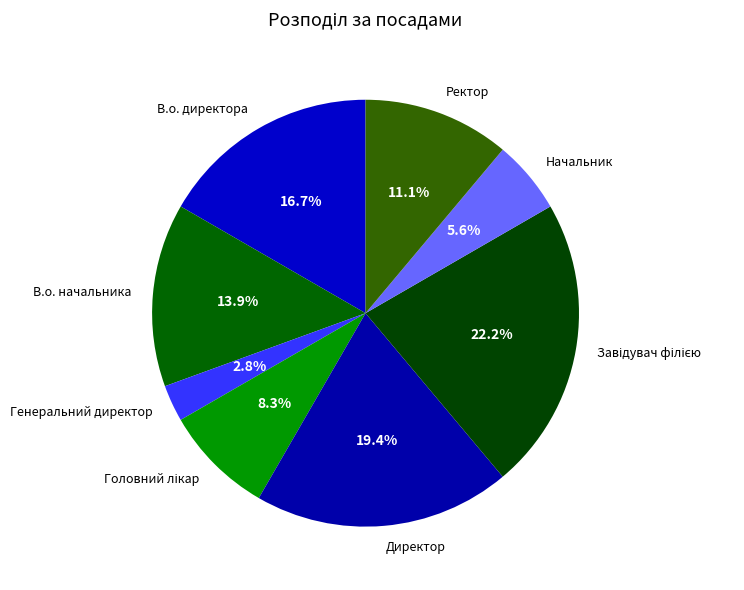

What is the smallest slice in the pie chart?

Генеральний директор